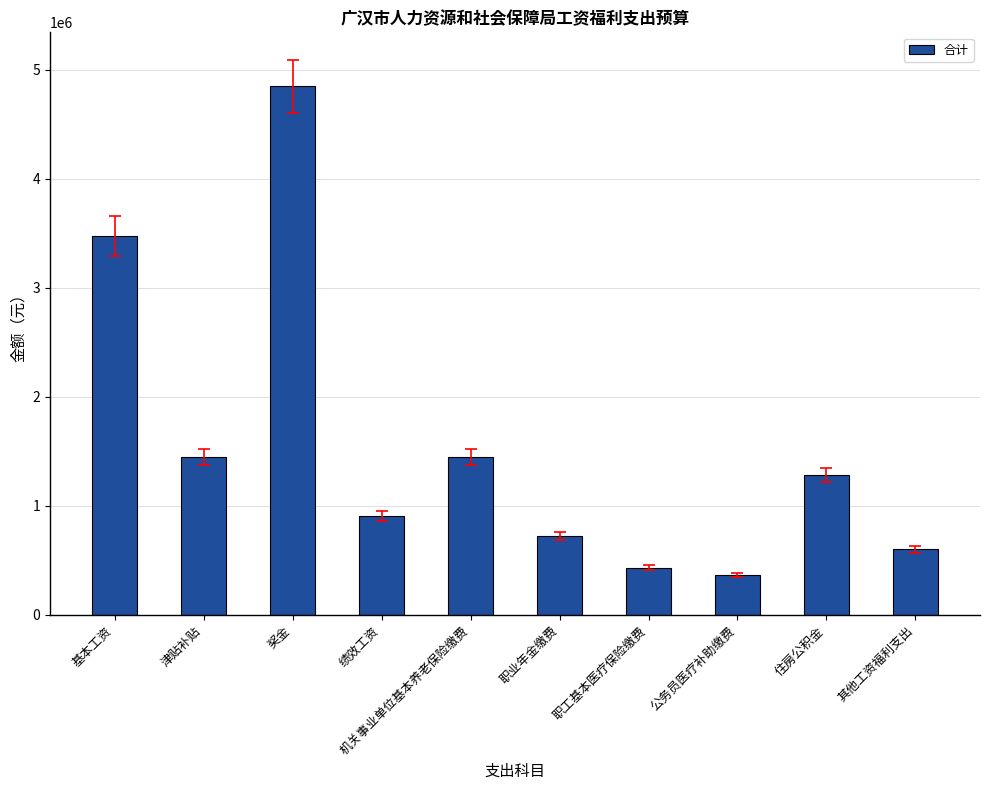

What is the difference between the values at 绩效工资 and 职业年金缴费?

184686.6